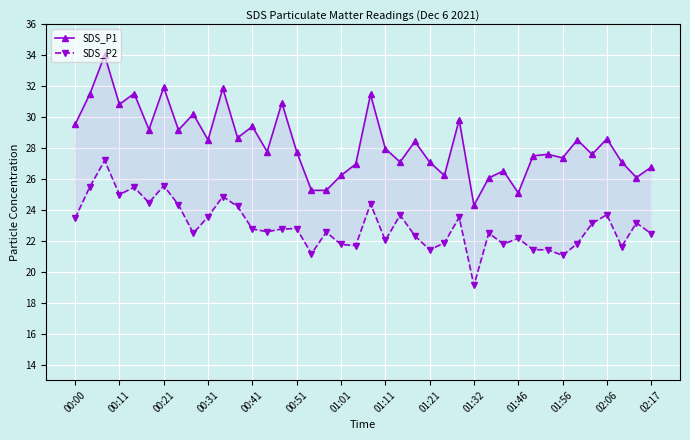

What is the spread (max minus min) of values at 29?

4.7